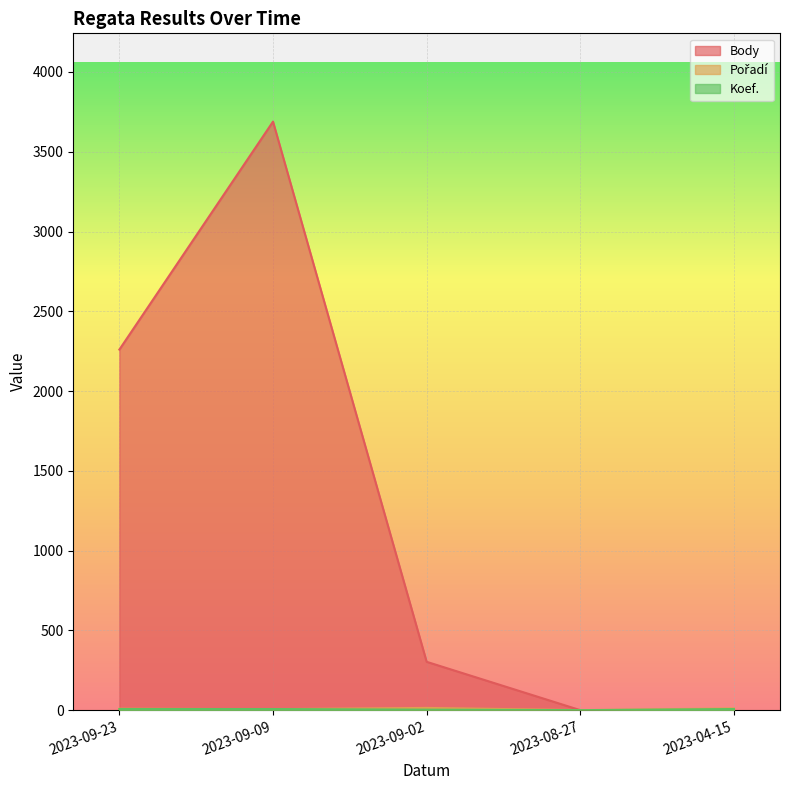

What is the difference between the highest and lowest values at 2023-09-23?

2253